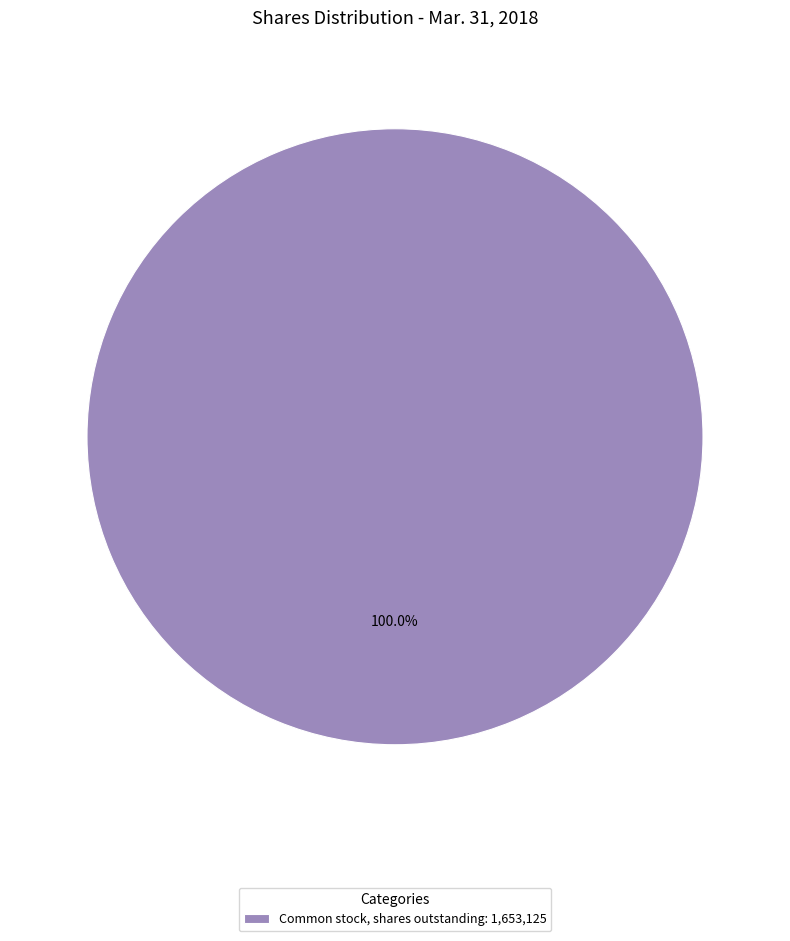

Does any single category account for the majority?

Yes